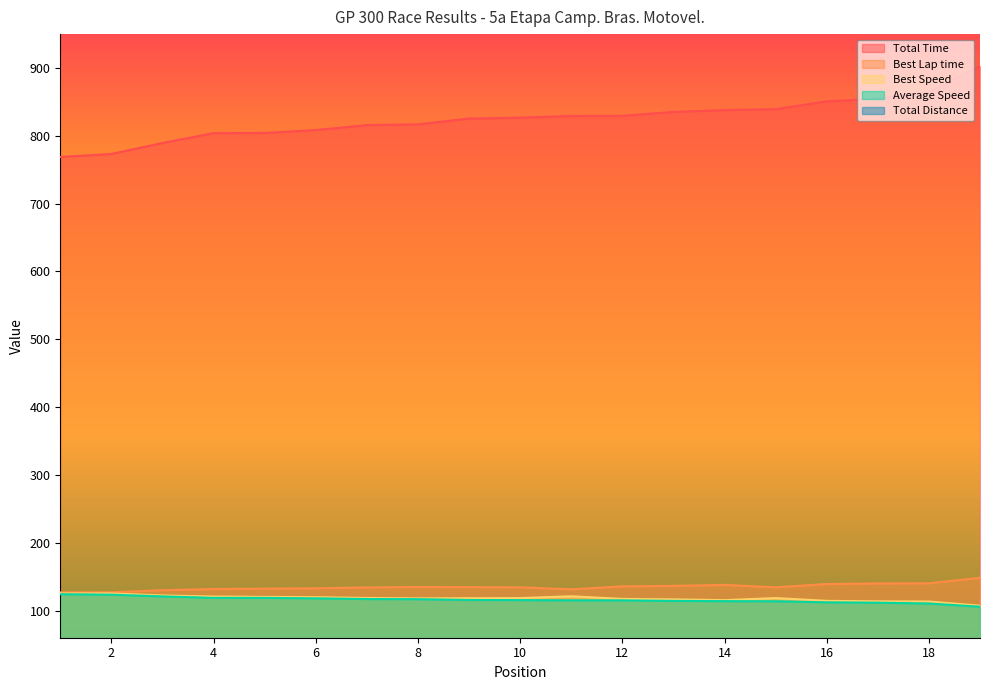

True or false: Total Time and Average Speed cross at least once.

False